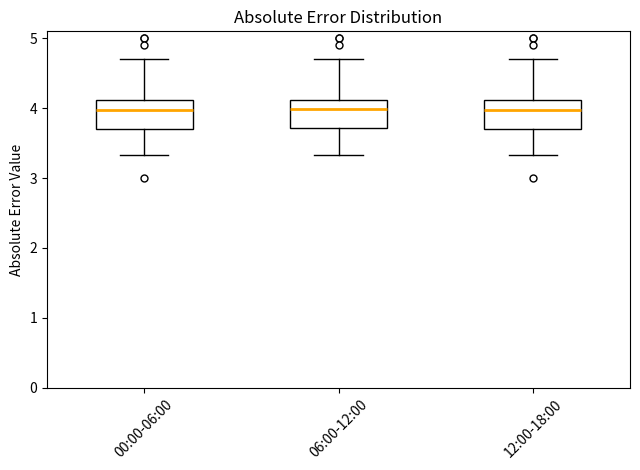

Reading left to right, read every box against the y-axis: the position of its median line, the range the box covers, and the ends of its whiskers. The values are not printed on the chart, so give them approximately, as read against the axis.

00:00-06:00: median 4.0, box 3.7 to 4.1, whiskers 3.3 to 4.7
06:00-12:00: median 4.0, box 3.7 to 4.1, whiskers 3.3 to 4.7
12:00-18:00: median 4.0, box 3.7 to 4.1, whiskers 3.3 to 4.7